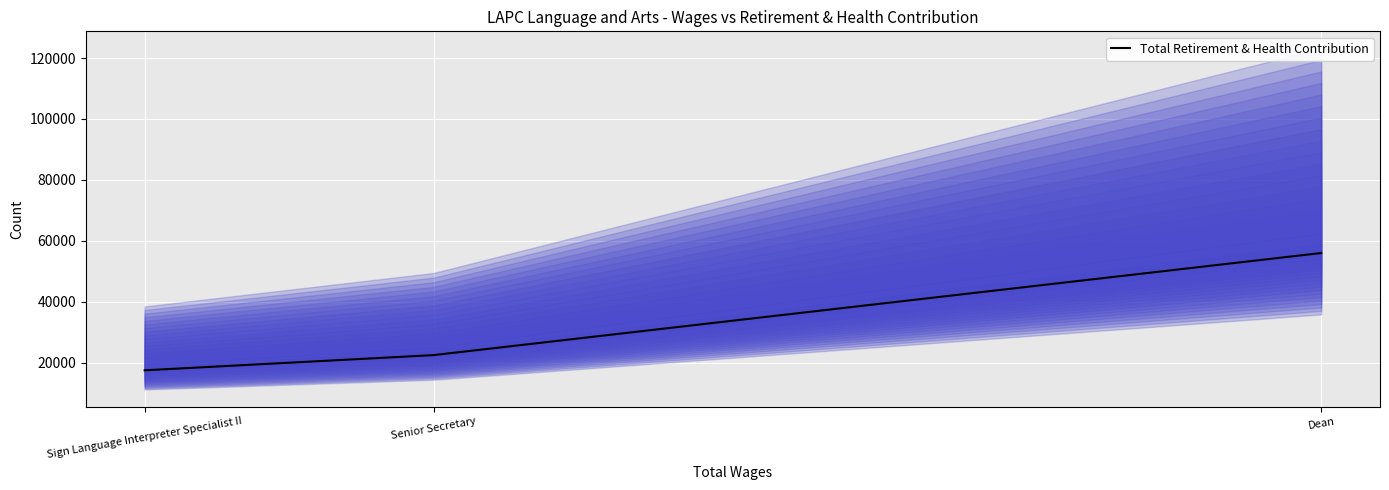

How many lines are shown in the chart?

1